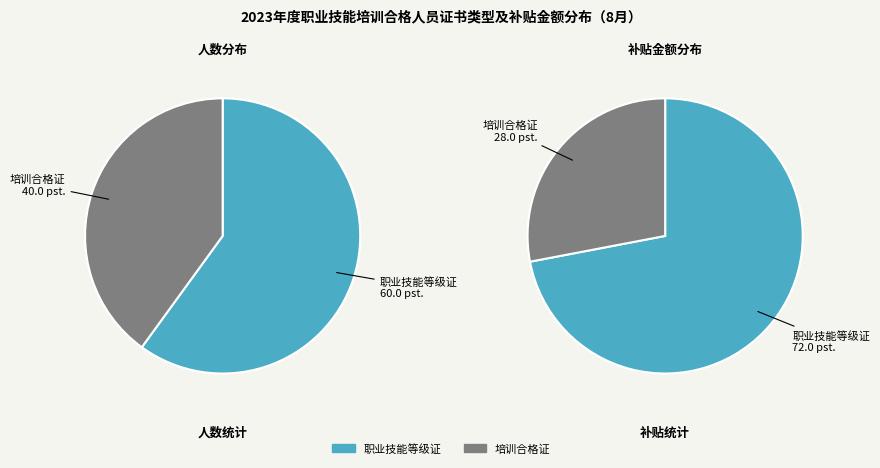

To the nearest percent, what is the combined percentage of 培训合格证 and 职业技能等级证?

100%